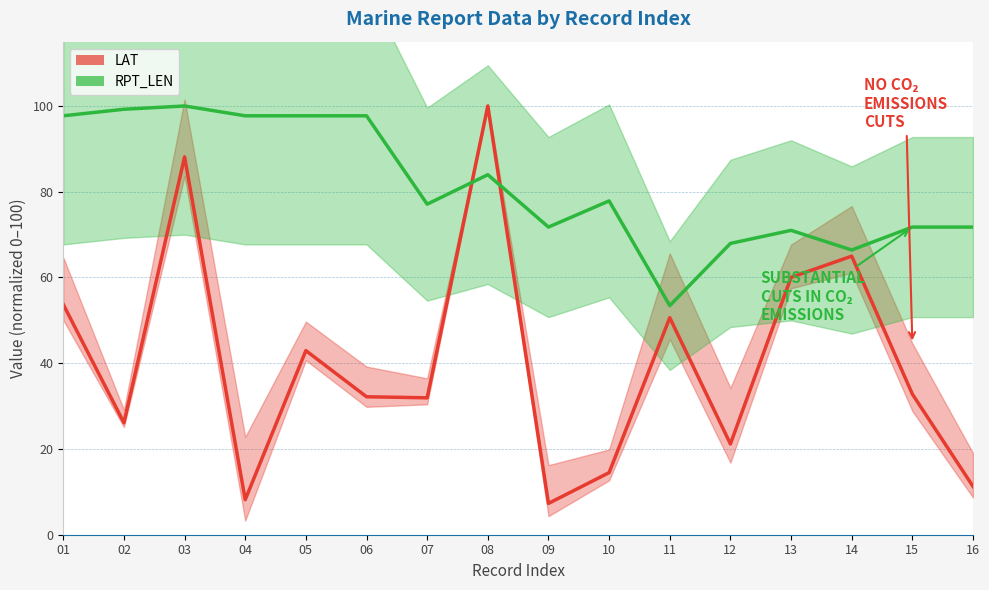

Rank the categories by LAT value from highest to lowest.

08, 03, 14, 13, 01, 11, 05, 15, 06, 07, 02, 12, 10, 16, 04, 09